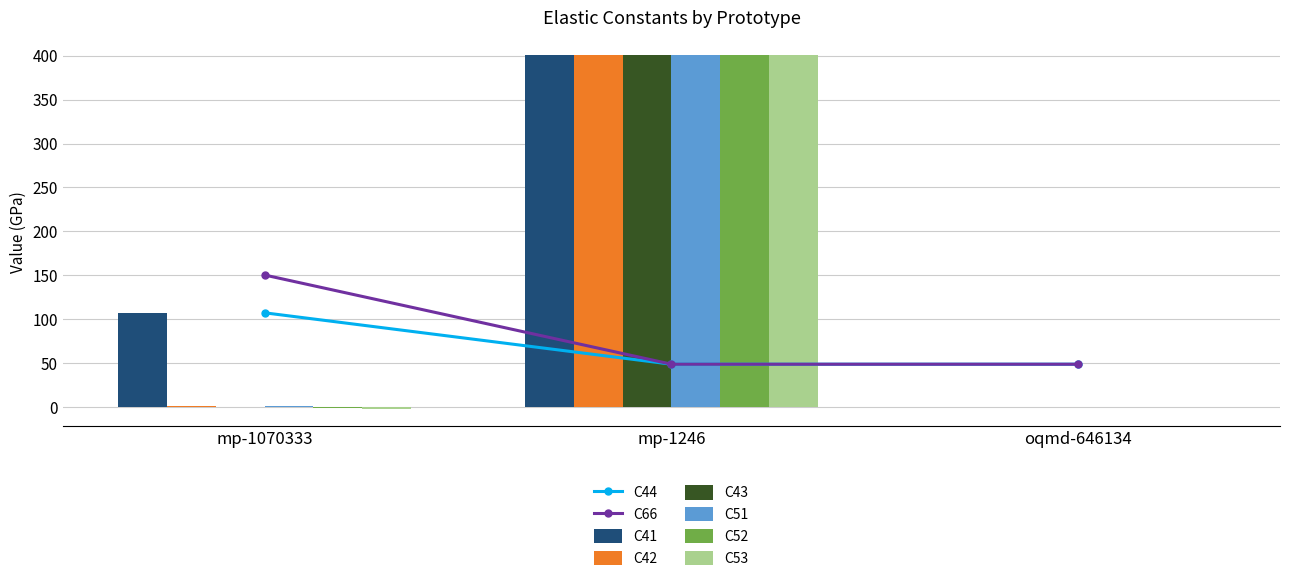

What is the greatest value displayed?

400.3